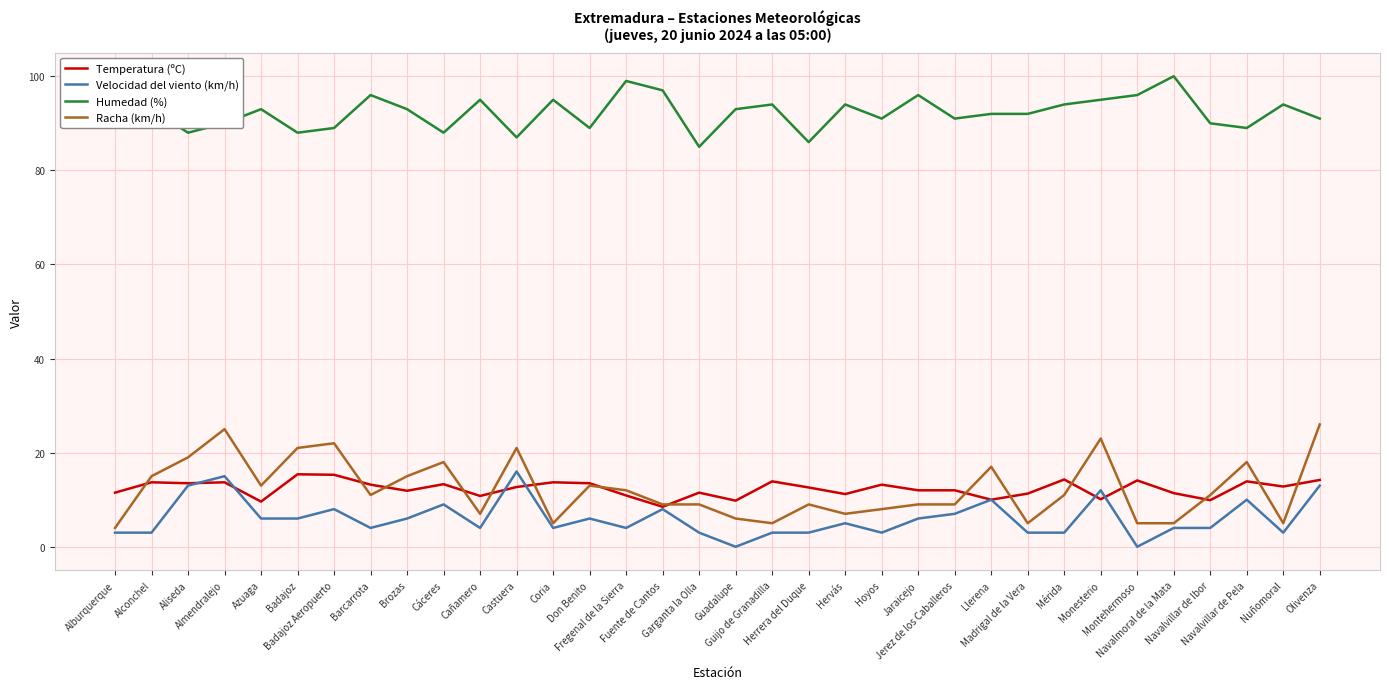

Which series has the widest spread of values?

Racha (km/h)